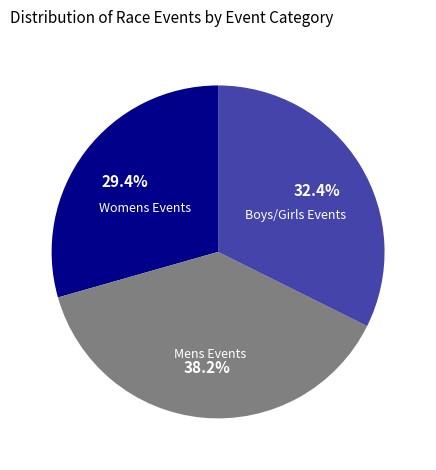

Which slice is the largest?

Mens Events